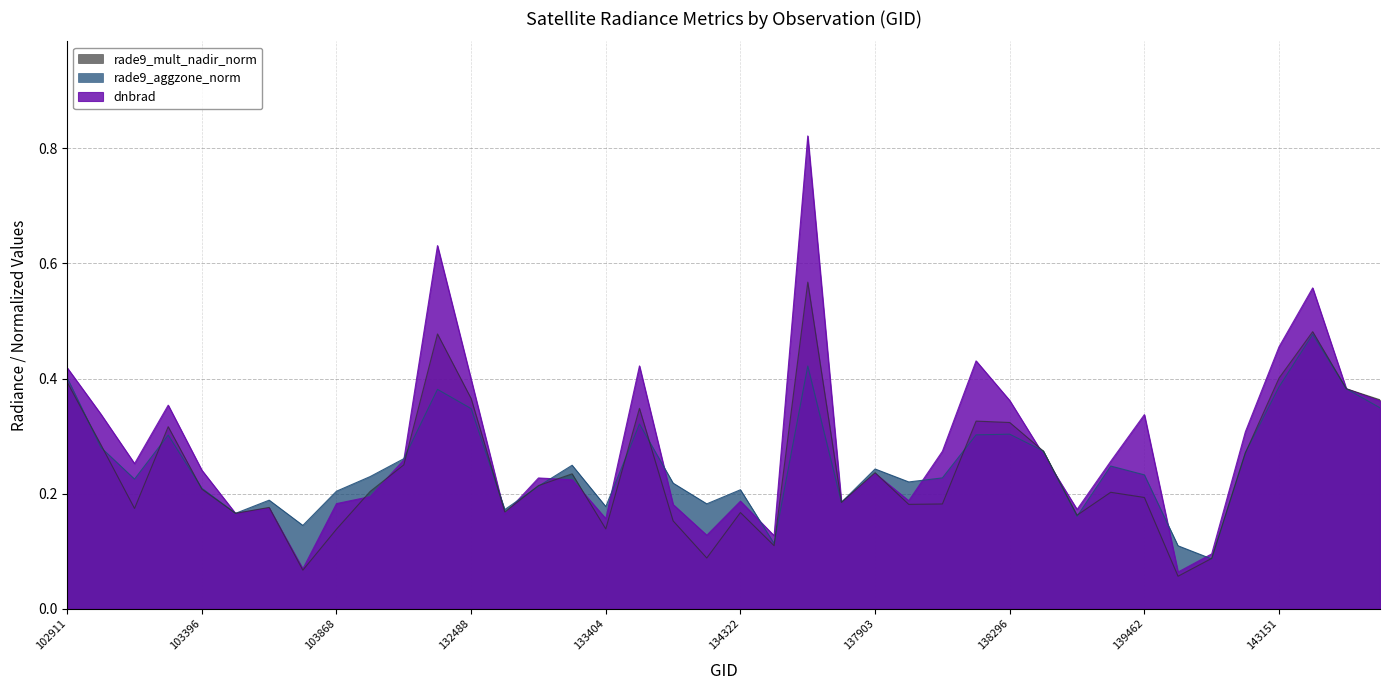

True or false: rade9_mult_nadir_norm has a value of 0.1 at 103752.

False